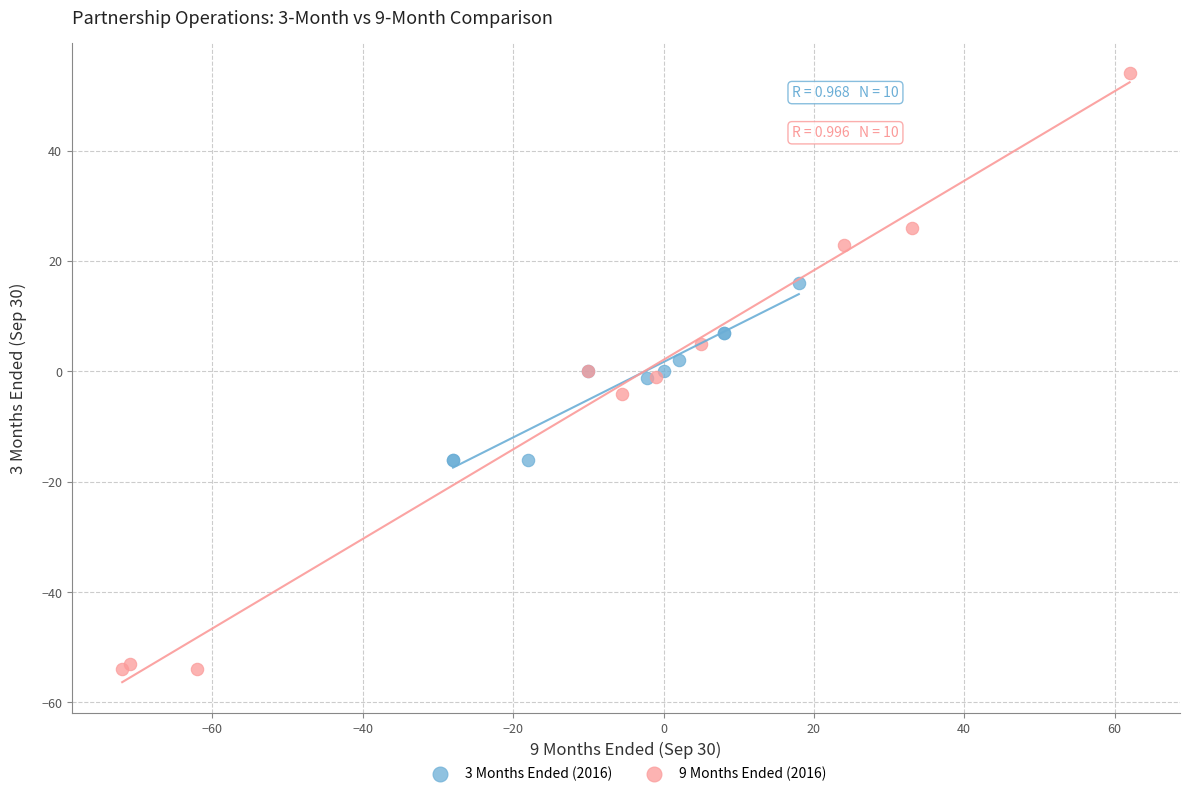

Which series has the widest spread of Y values?

9 Months Ended (2016)